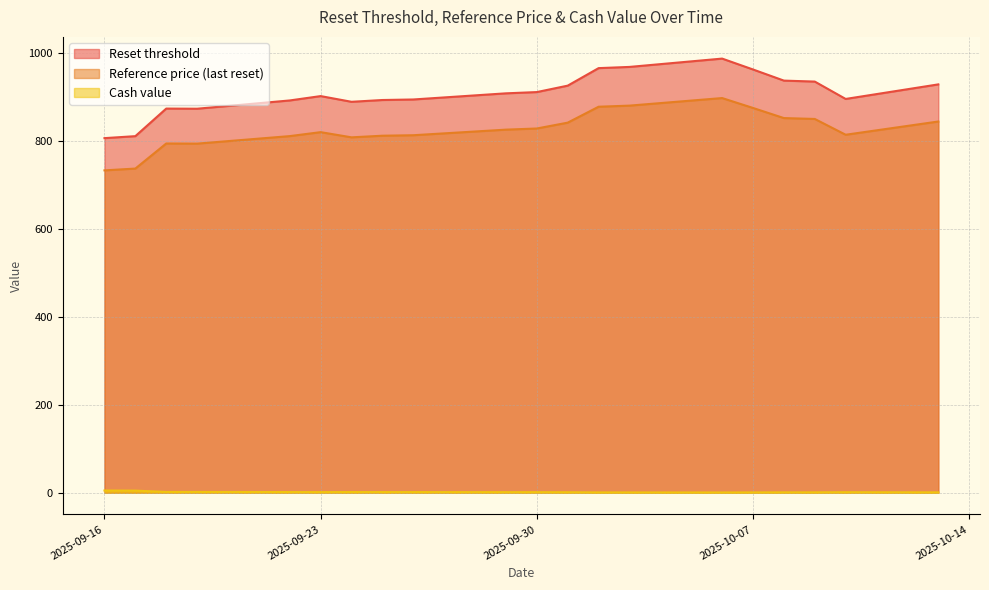

Is the value of Reset threshold at 2025-09-17 greater than the value of Cash value at 2025-10-06?

Yes